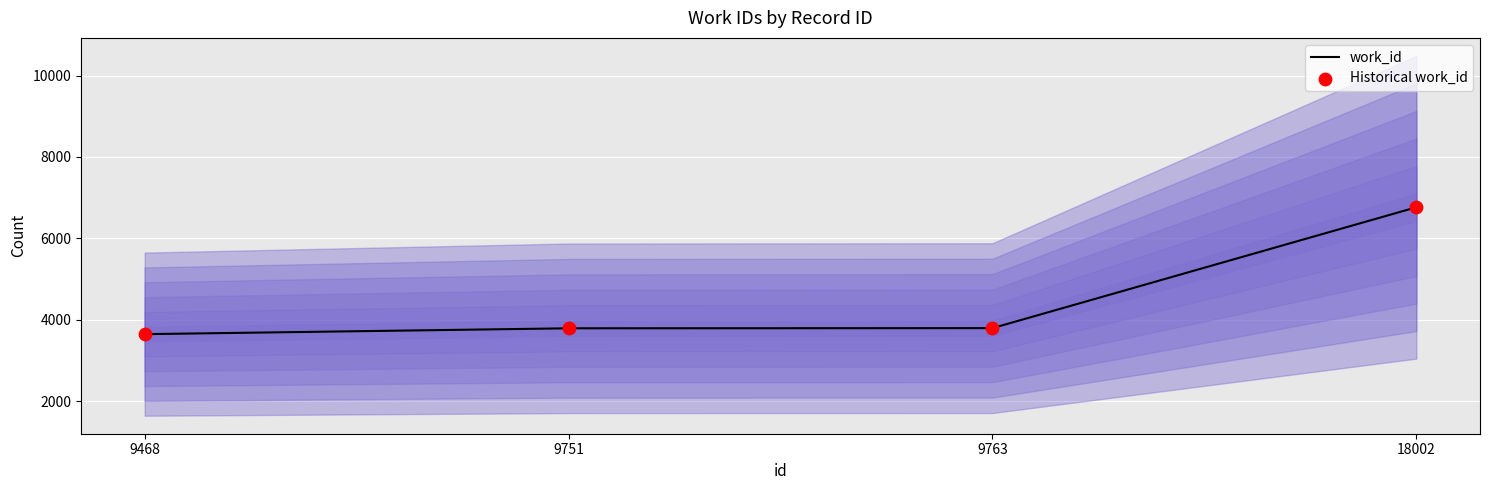

Which series contains the lowest Y value?

work_id